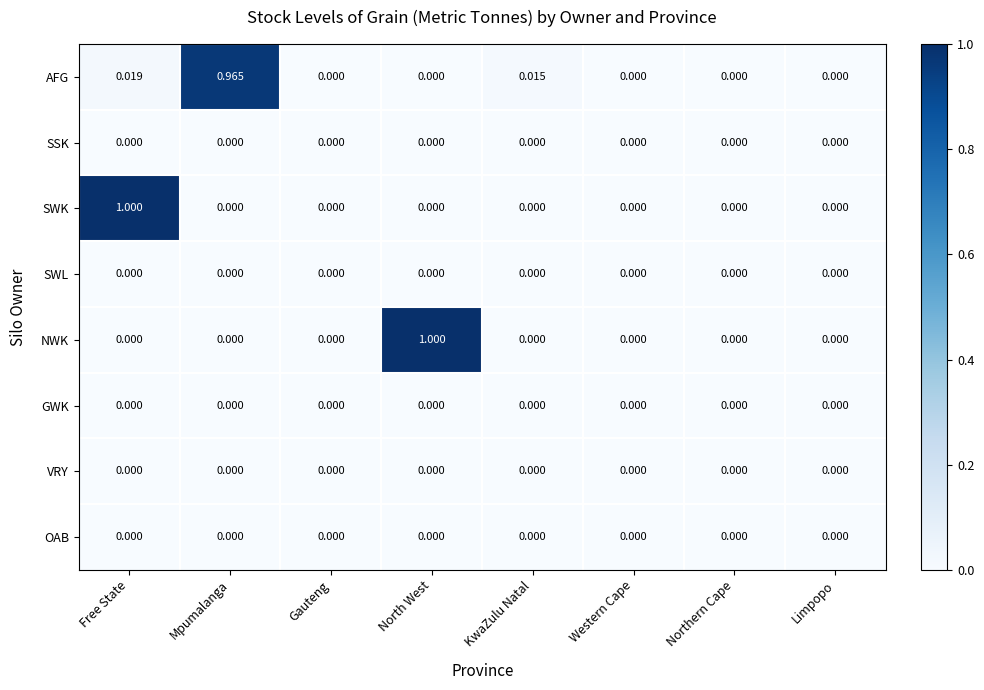

Between KwaZulu Natal and Western Cape, which series saw the biggest shift?

AFG